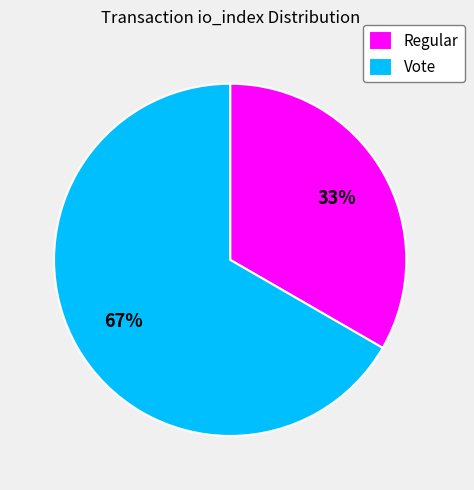

To the nearest percent, what percentage of the pie is Regular?

33%